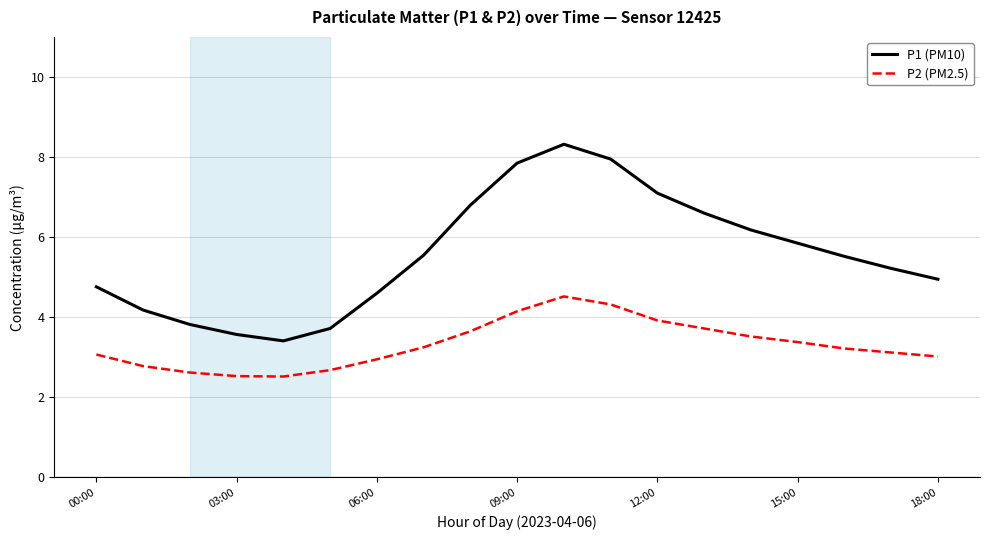

How many lines are shown in the chart?

2